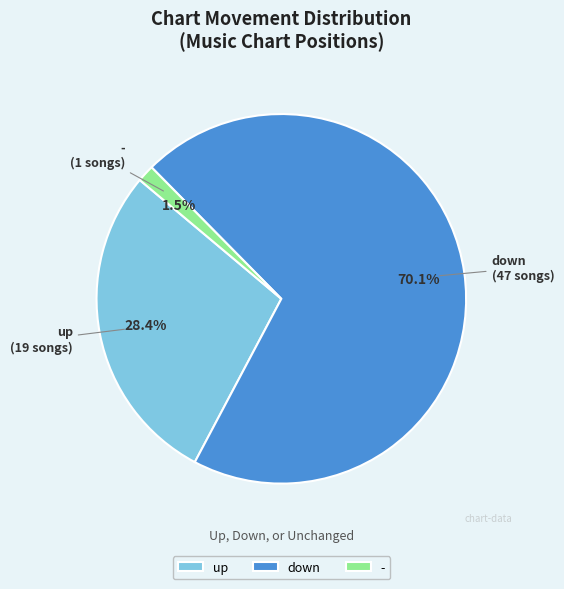

Does any single category account for the majority?

Yes